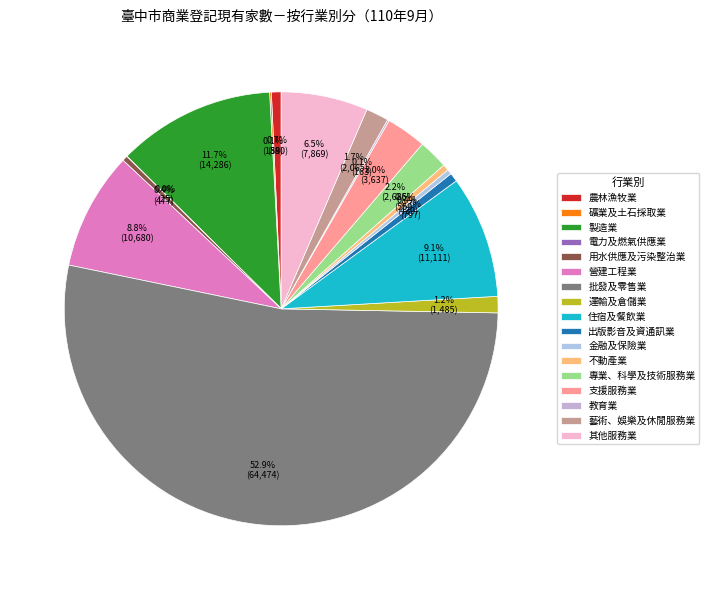

Does 住宿及餐飲業 account for over 50% of the chart?

No